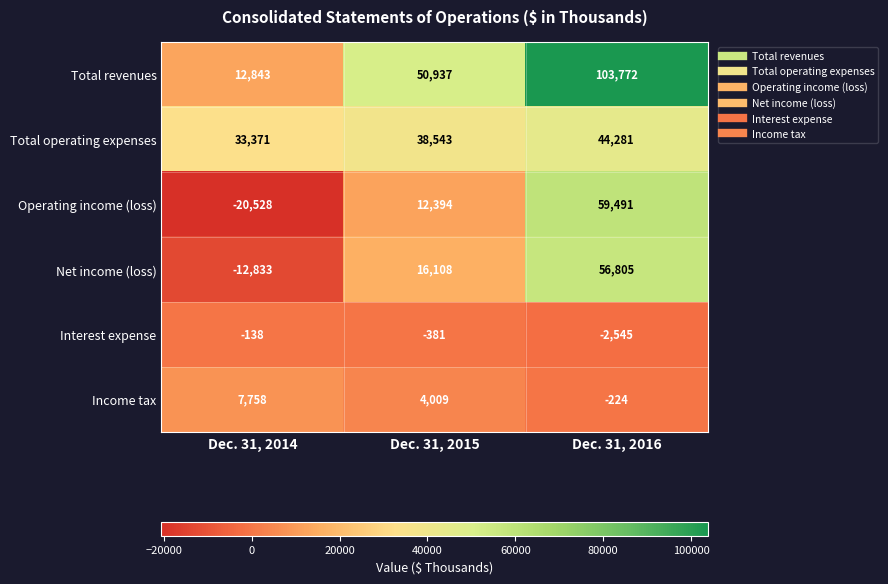

What is the approximate value of Net income (loss) at Dec. 31, 2015?

16108